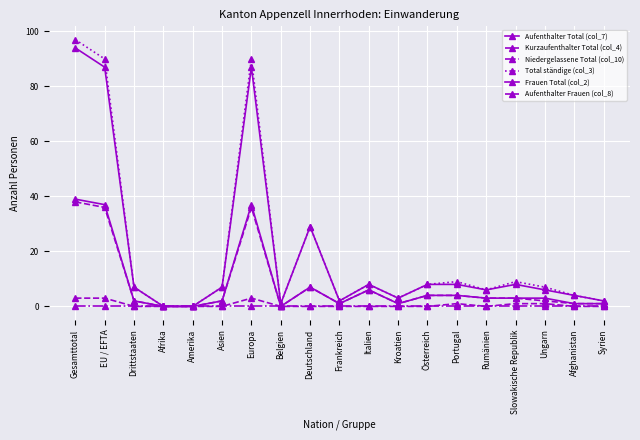

How many lines are shown in the chart?

6